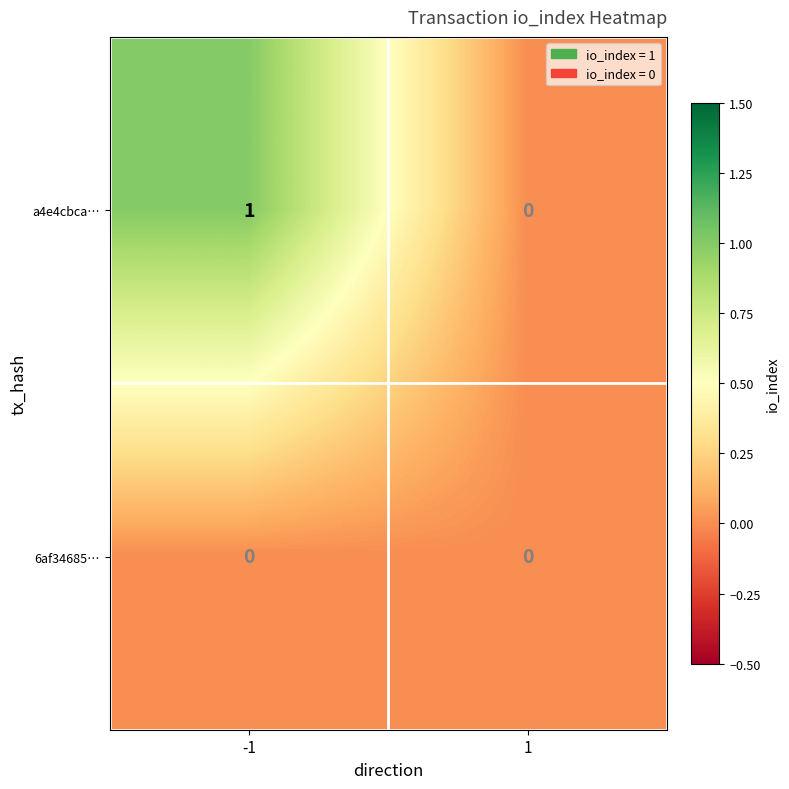

Between -1 and 1, which series saw the biggest shift?

a4e4cbca…